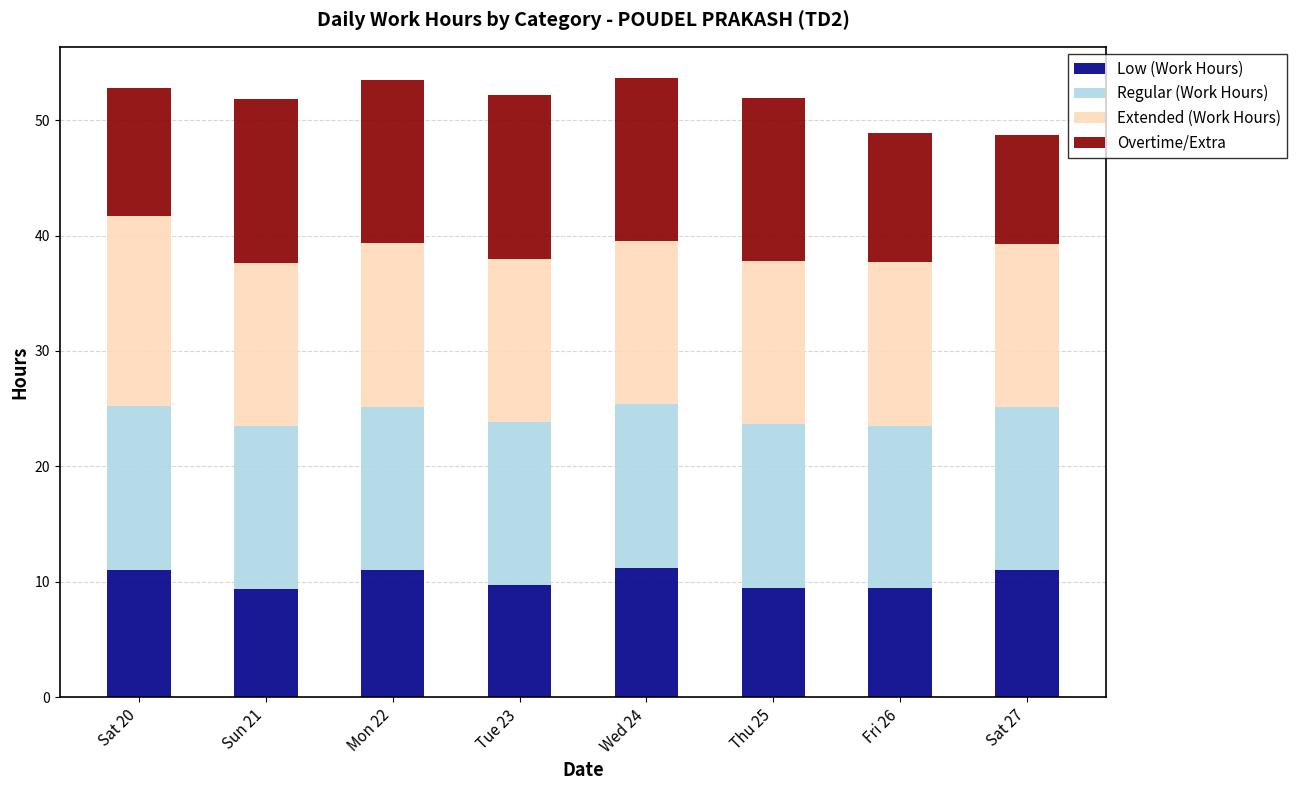

What is the total value across all series at Mon 22?

53.5